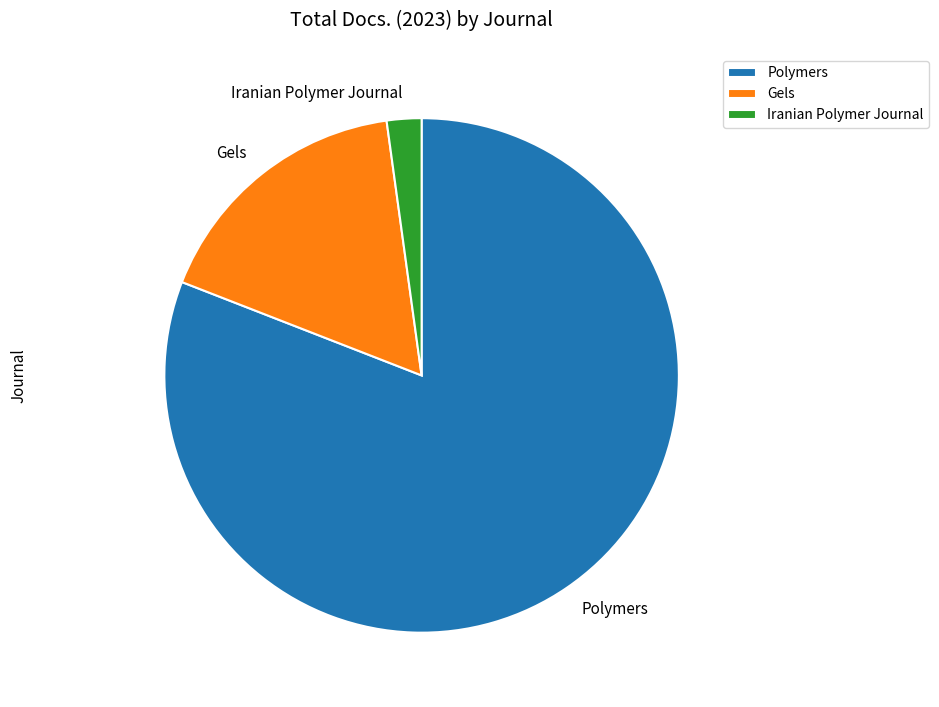

Does Polymers account for over 50% of the chart?

Yes